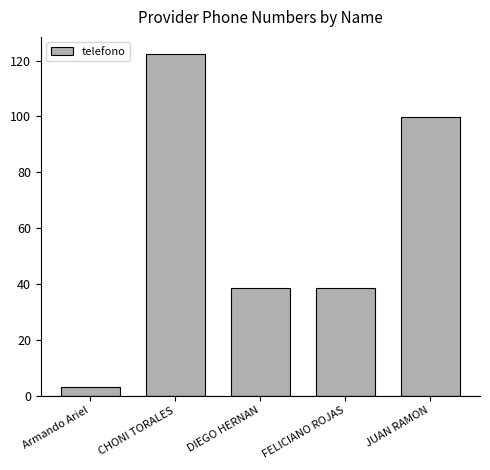

The chart shows a value of 38.4 at FELICIANO ROJAS. True or false?

True